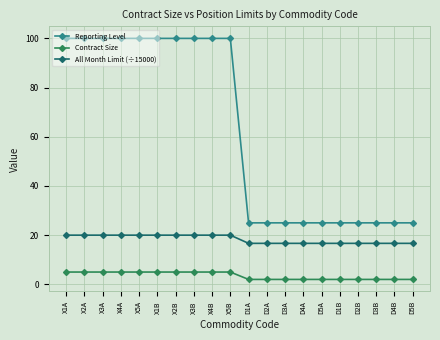

What are all the series names shown in the legend?

Reporting Level, Contract Size, All Month Limit (÷15000)